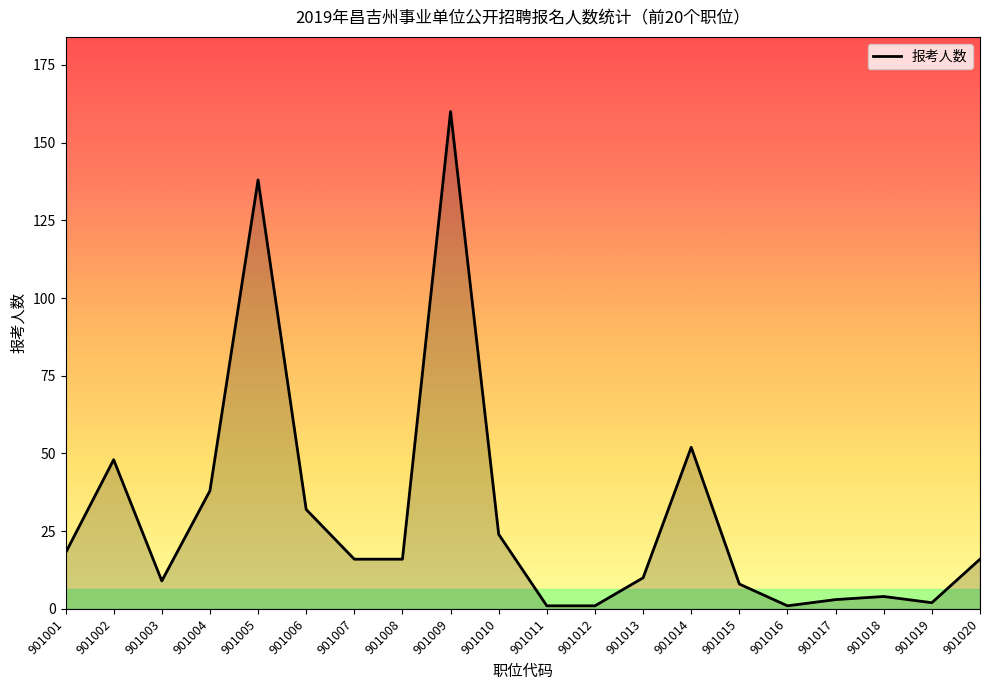

What is the approximate value at 901017?

3